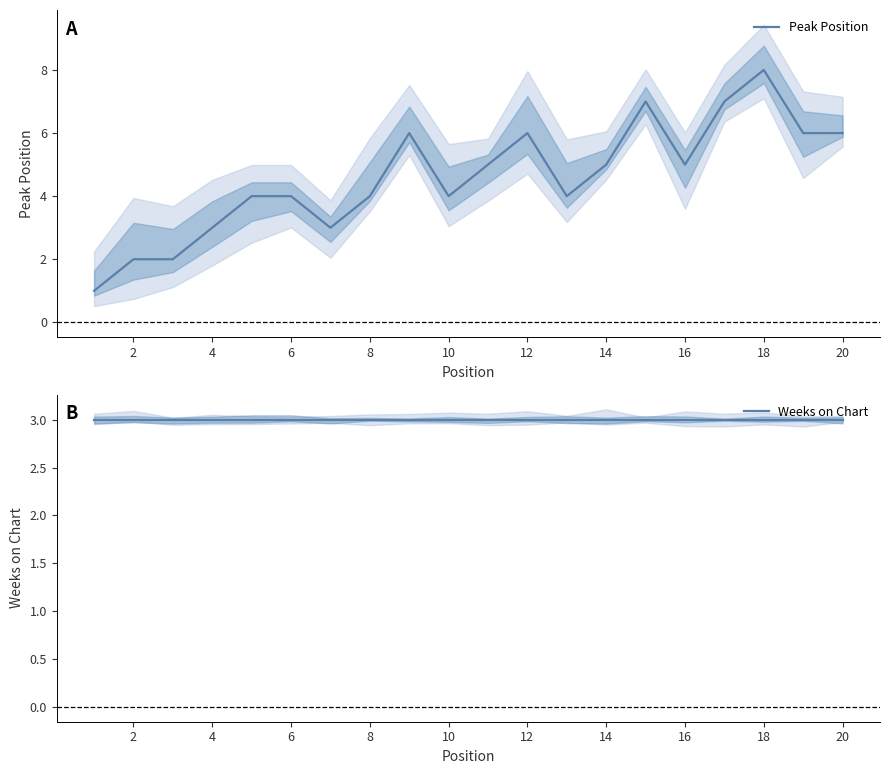

Is this an area chart (filled region under the line)?

No